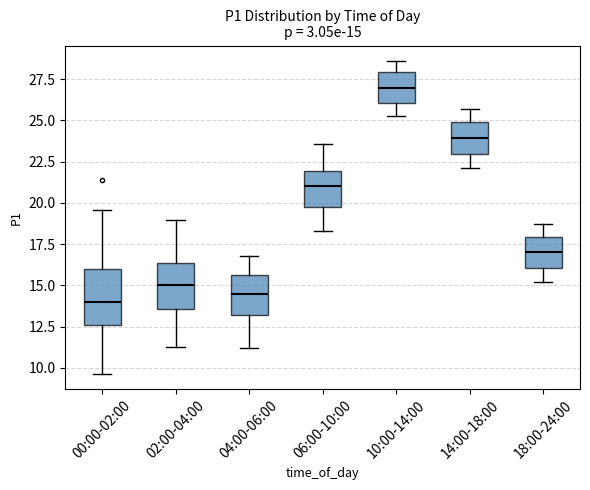

Comparing the boxes themselves (not the whiskers), which one is the tallest?

00:00-02:00